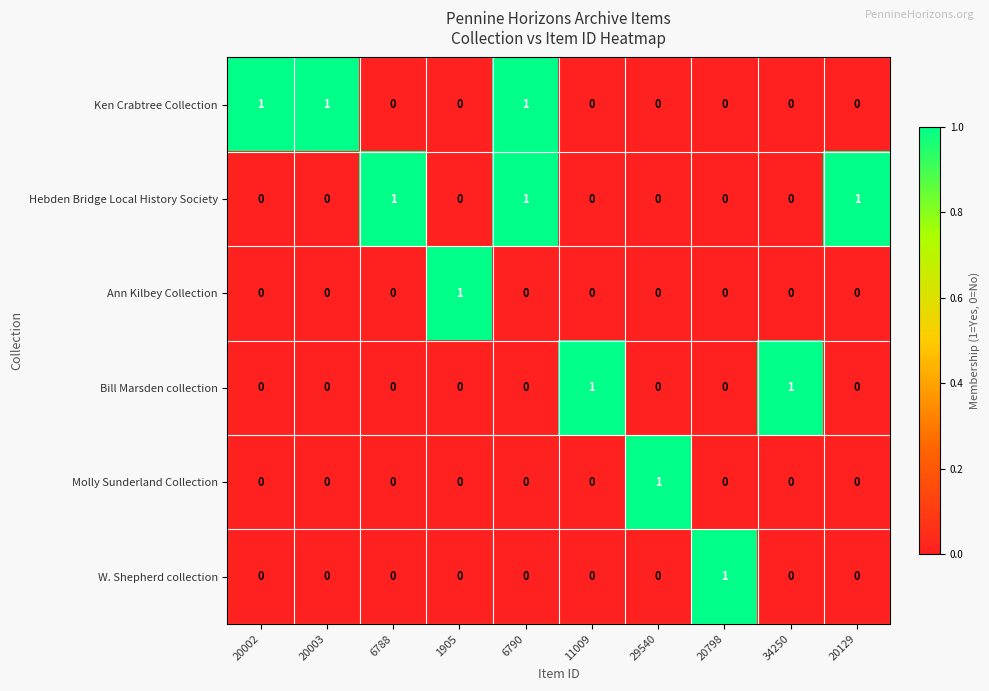

True or false: W. Shepherd collection has a value of 0 at 20003.

True